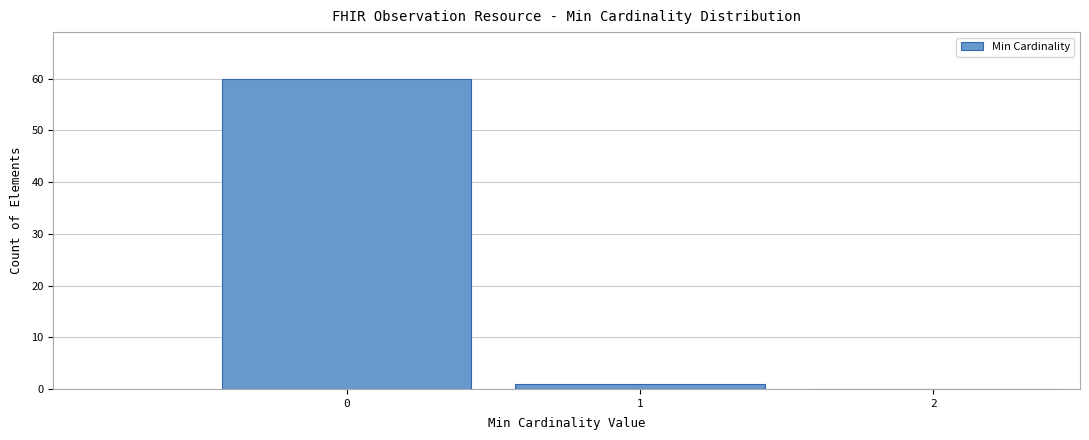

Reading left to right, transcribe this chart: for each bar, give the range it covers on the x-axis and its height. The values are not printed on the chart, so give them approximately, as read against the axis.

-0.5 to 0.5: 60
0.5 to 1.5: 1
1.5 to 2.5: 0